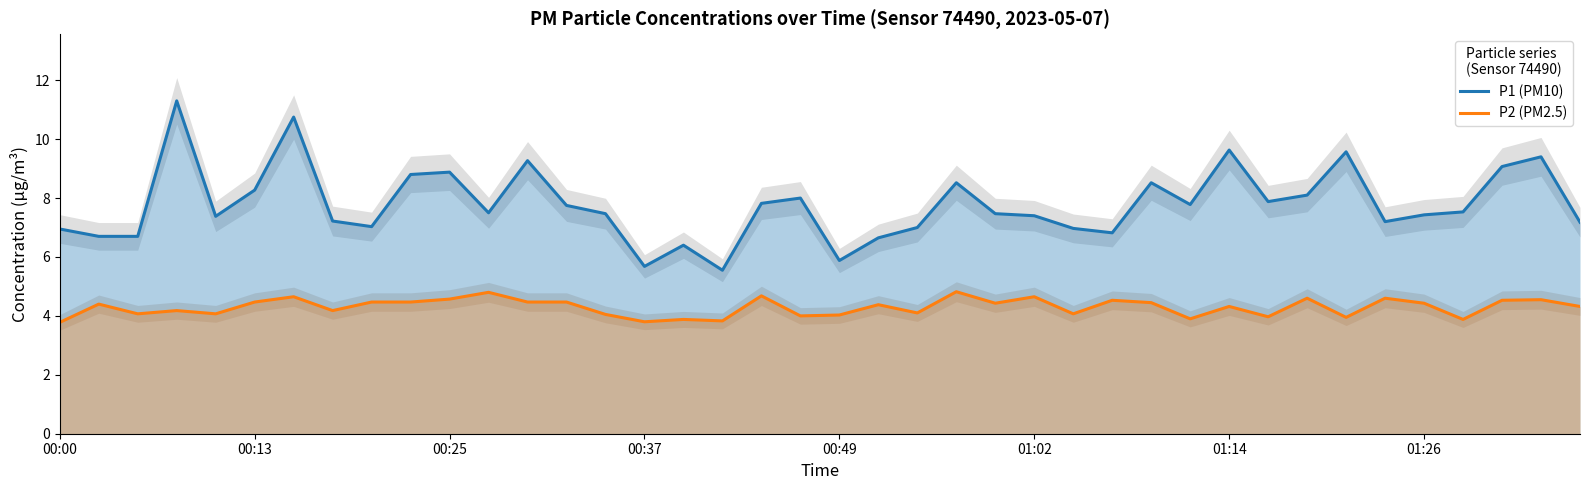

What is the difference between the P1 (PM10) values at 14 and 9?

1.3